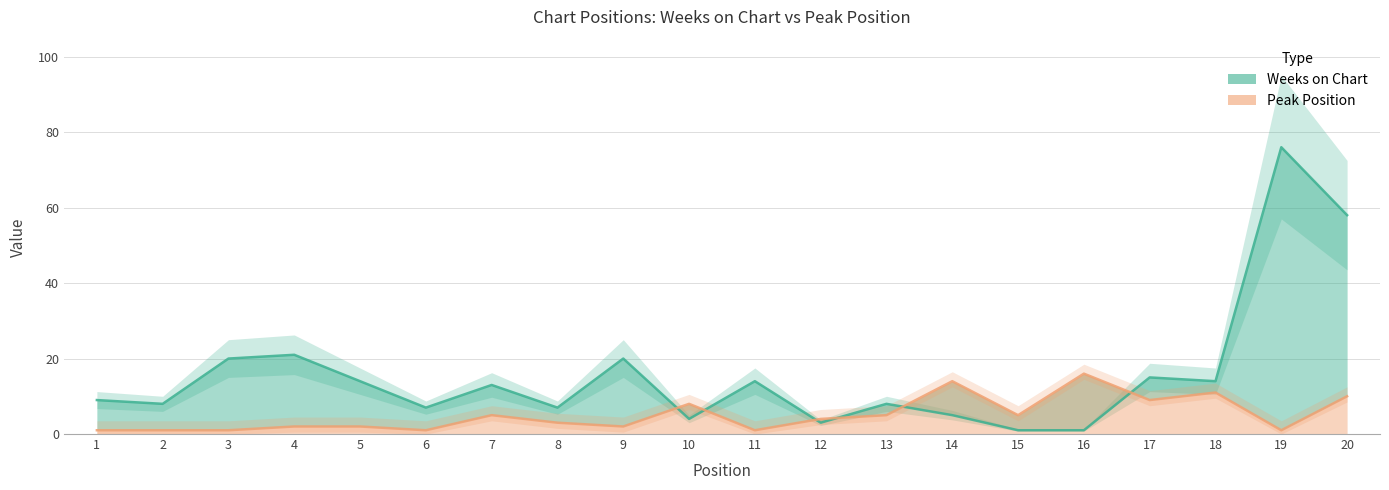

The Peak Position series shows 2 at 8. True or false?

False